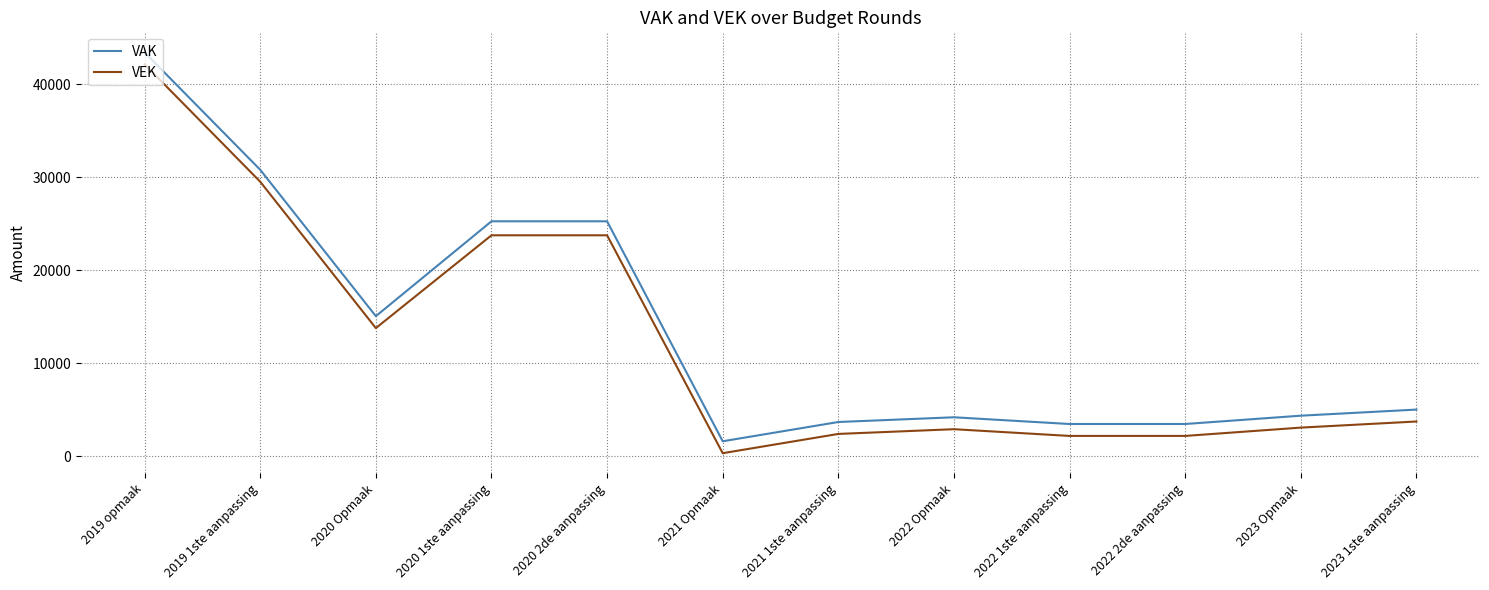

At how many categories does at least one series exceed 5608?

5